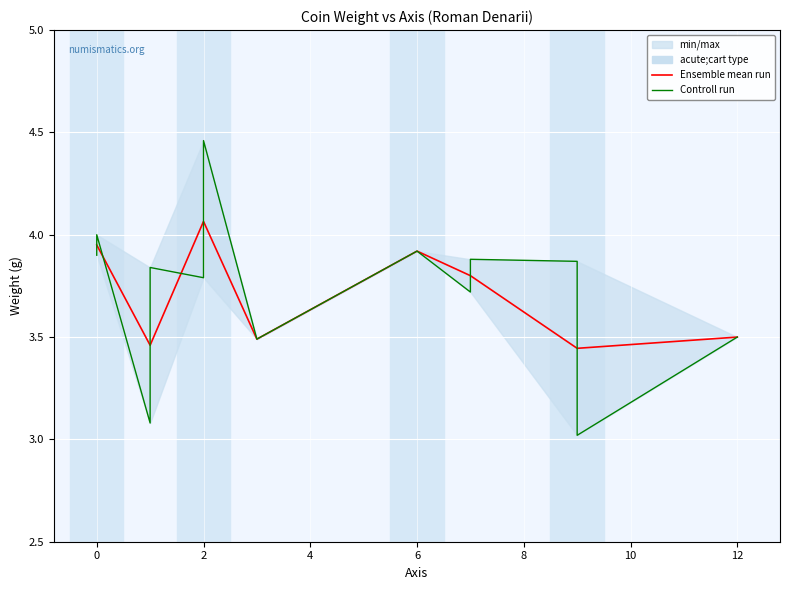

What is the change in value from 1 to 2?

+0.6